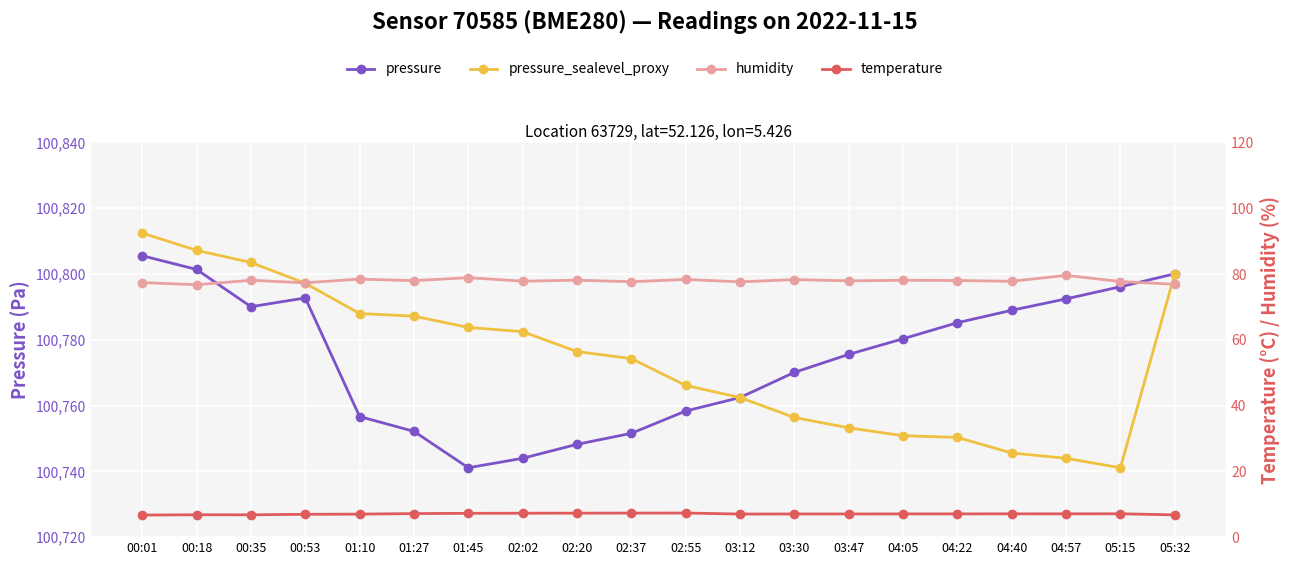

What is the average value of the pressure series?

100774.6